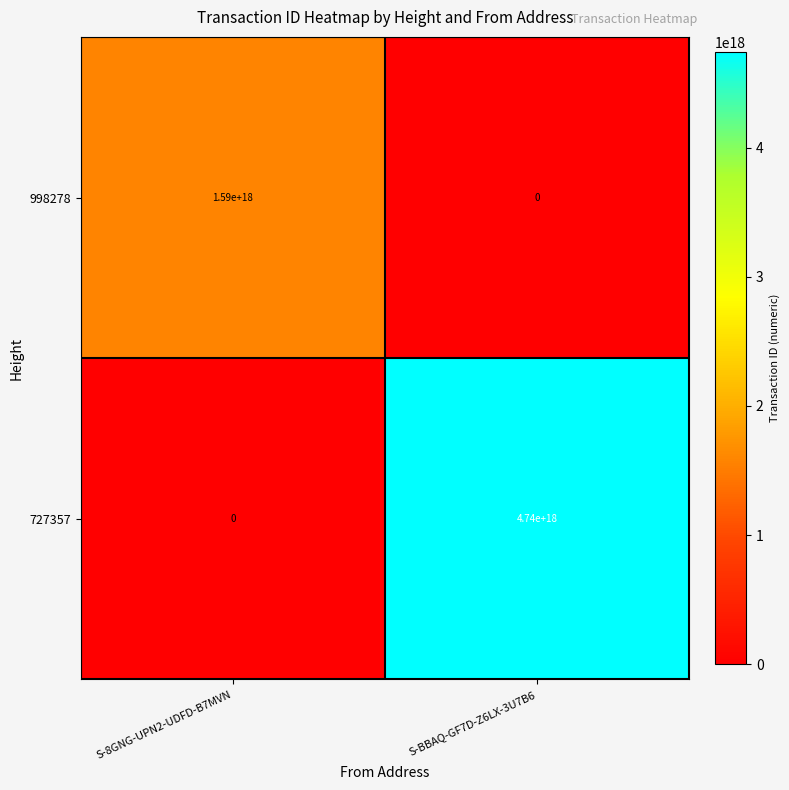

The value of 727357 at S-8GNG-UPN2-UDFD-B7MVN is 0. True or false?

True